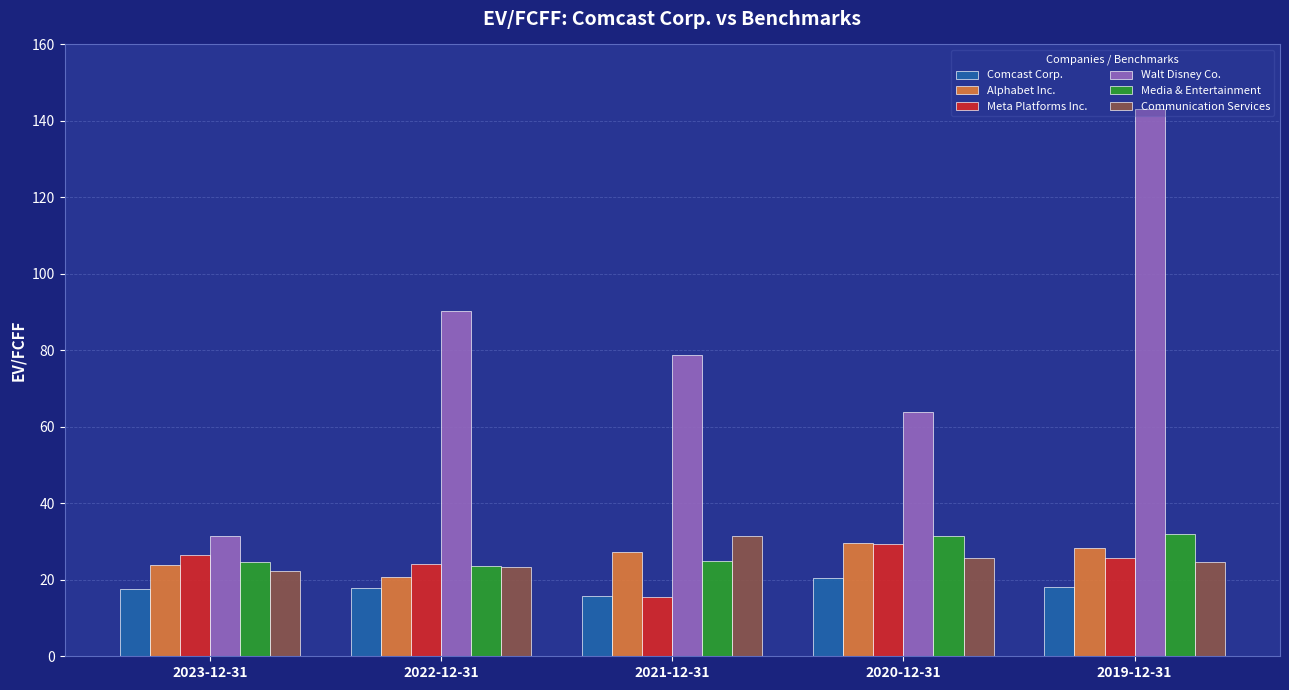

How many bars are there in total?

30